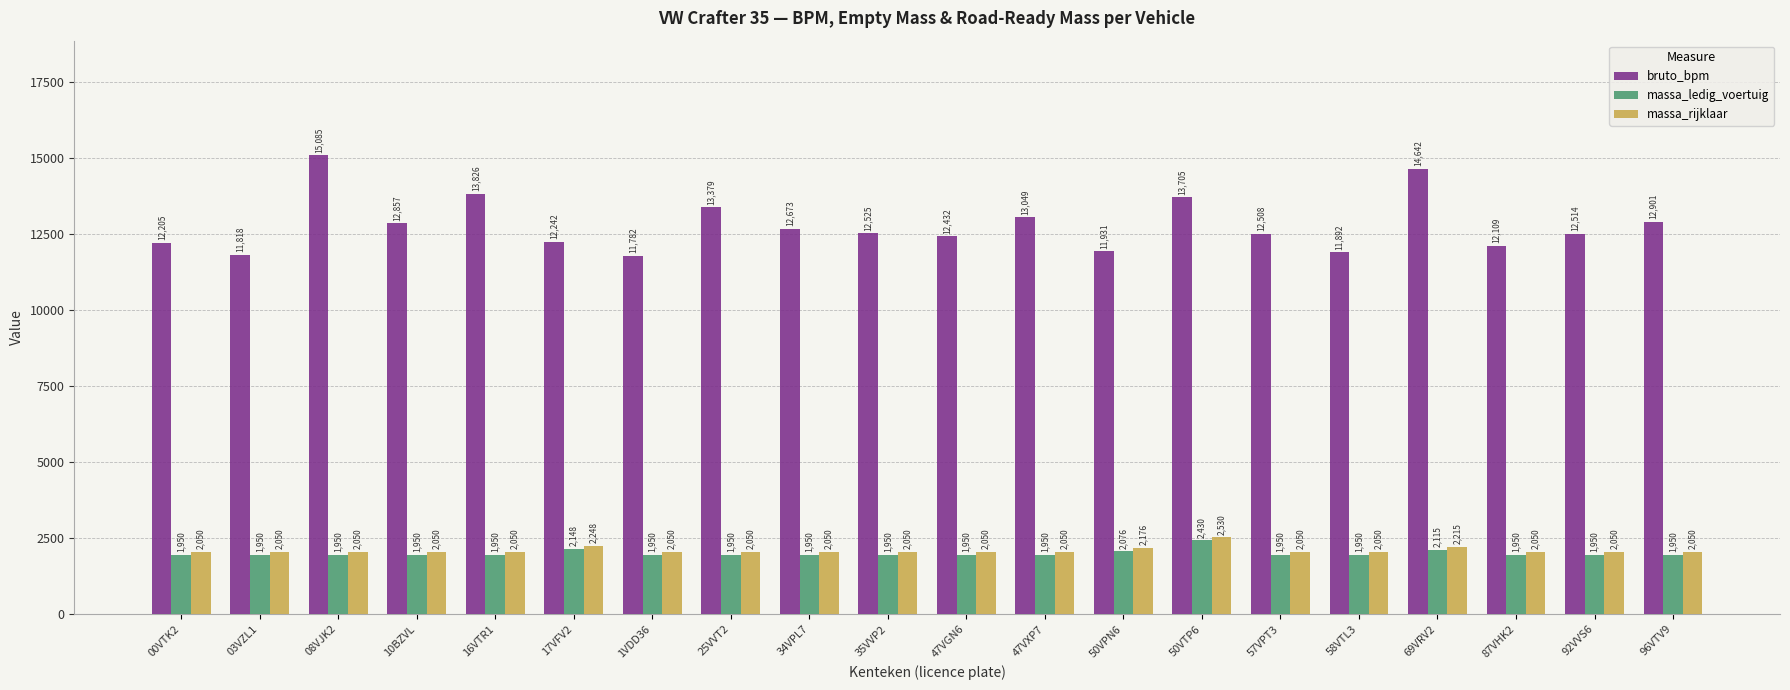

What is the difference between the highest and lowest values at 35VVP2?

10575